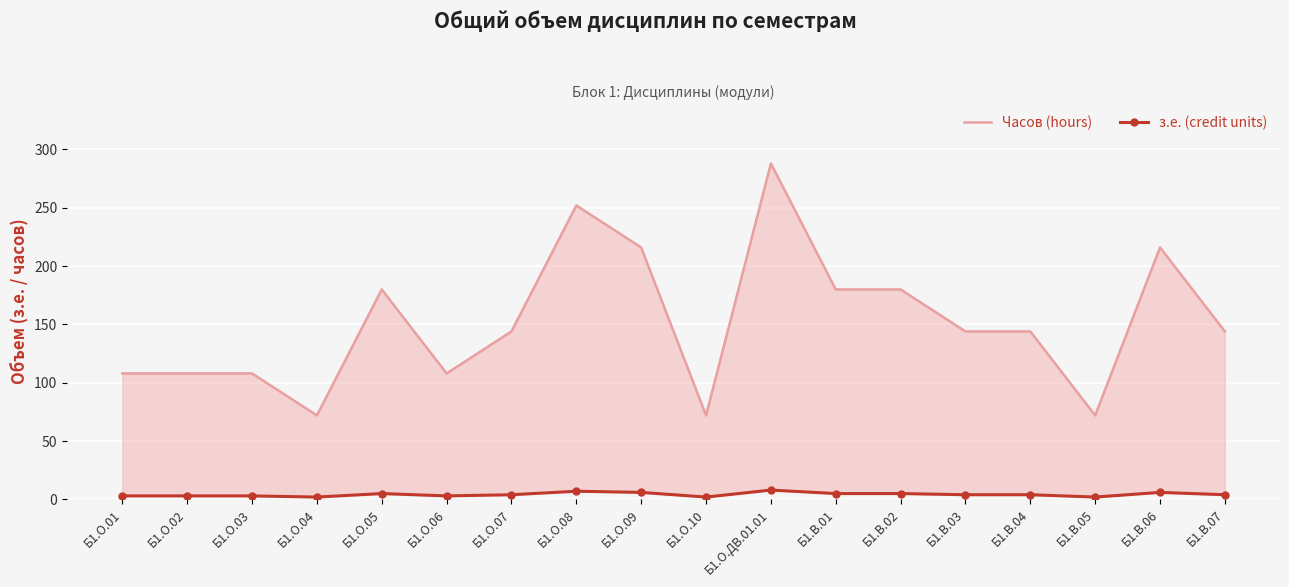

What is the approximate value of з.е. (credit units) at Б1.О.03?

3